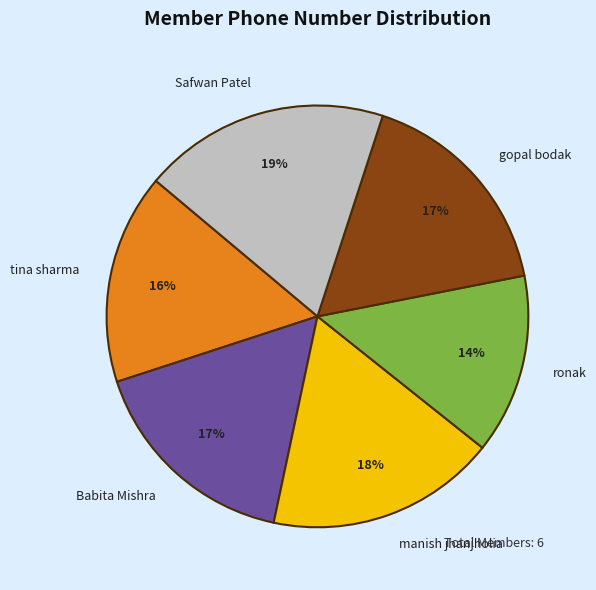

How many segments does this pie chart have?

6